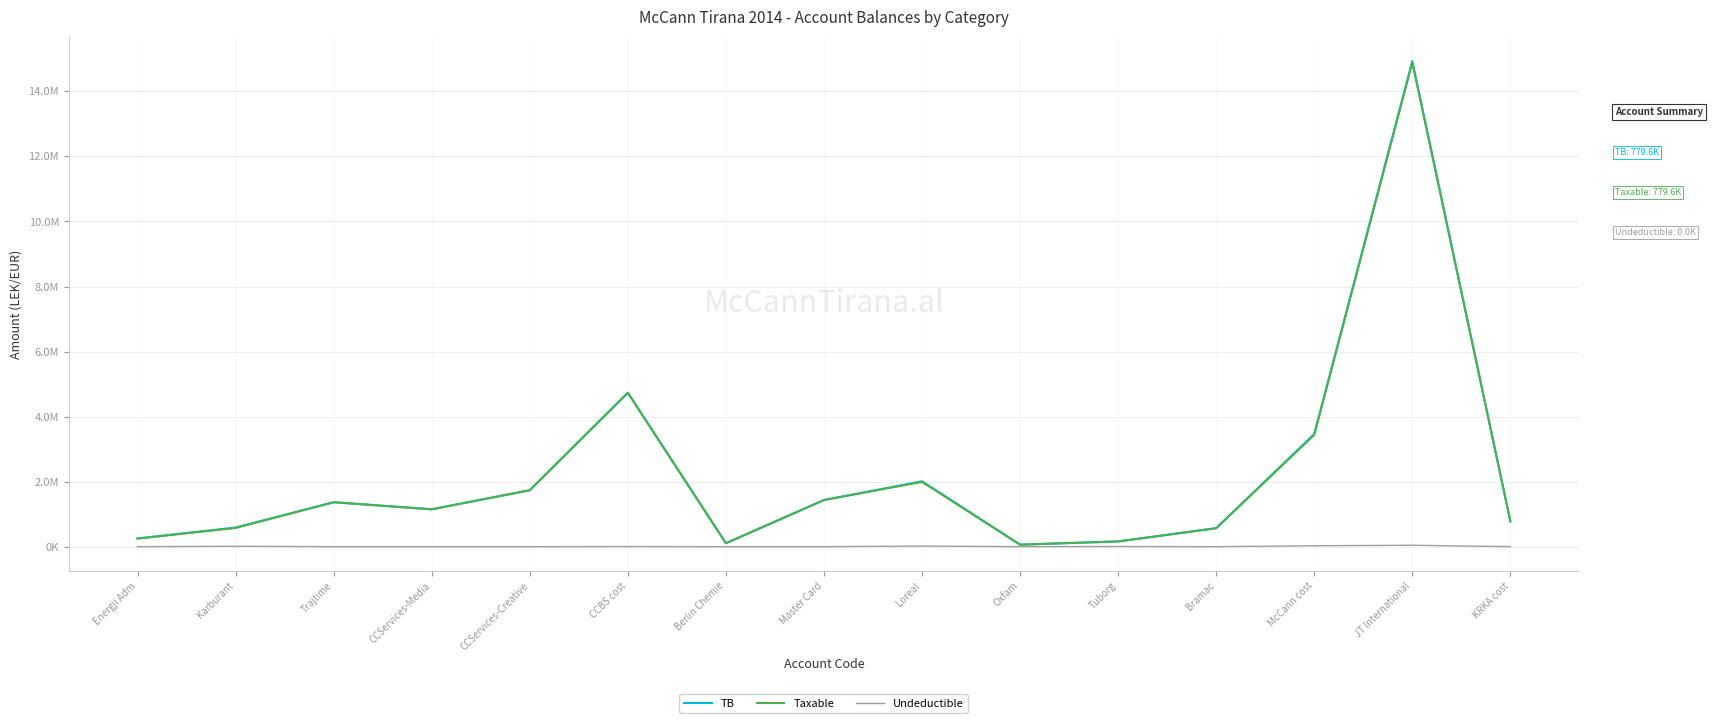

What are all the series names shown in the legend?

TB, Taxable, Undeductible